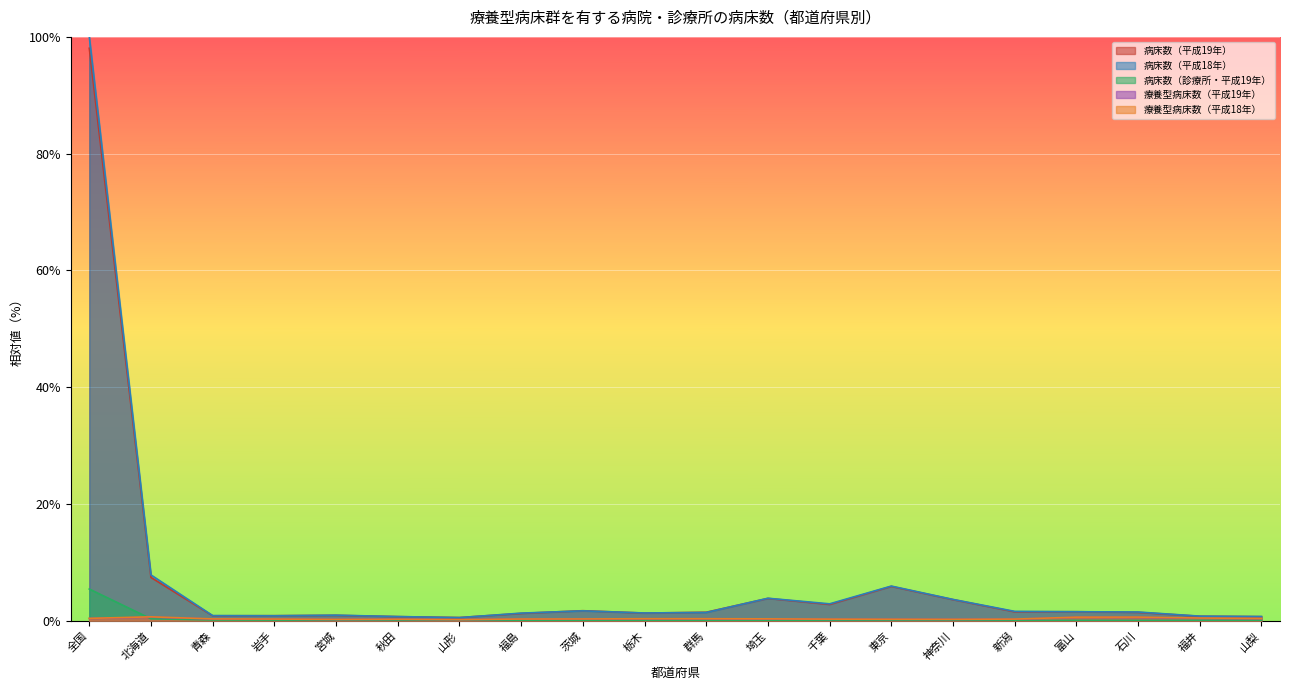

At which category does 病床数（診療所・平成19年） reach its first local peak?

茨城